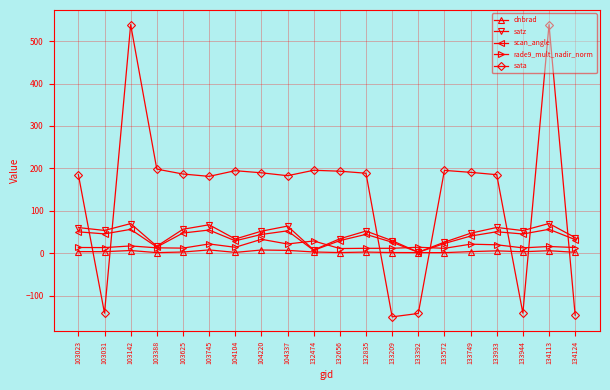

Is the value of sata at 103745 greater than the value of rade9_mult_nadir_norm at 132656?

Yes